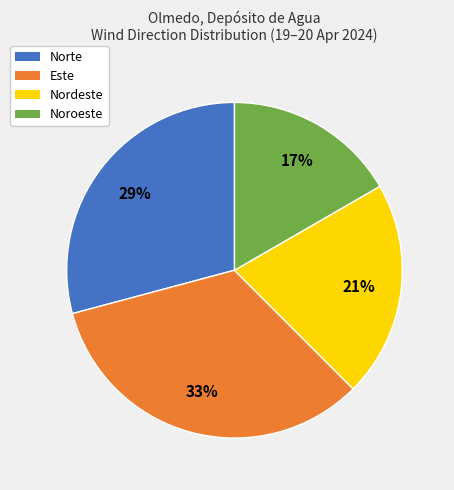

How many slices are in this pie chart?

4